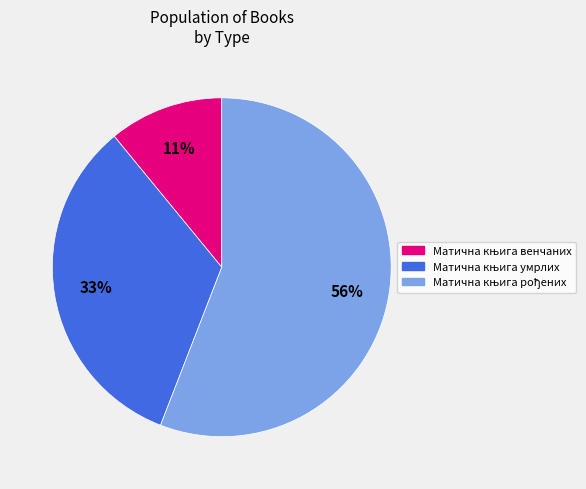

Is there any slice that represents more than half of the pie?

Yes